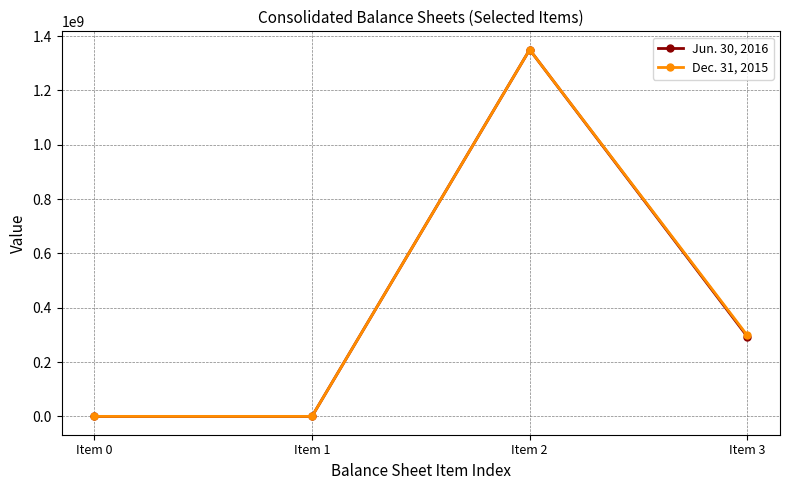

What is the highest value of the Jun. 30, 2016 series?

1350000000